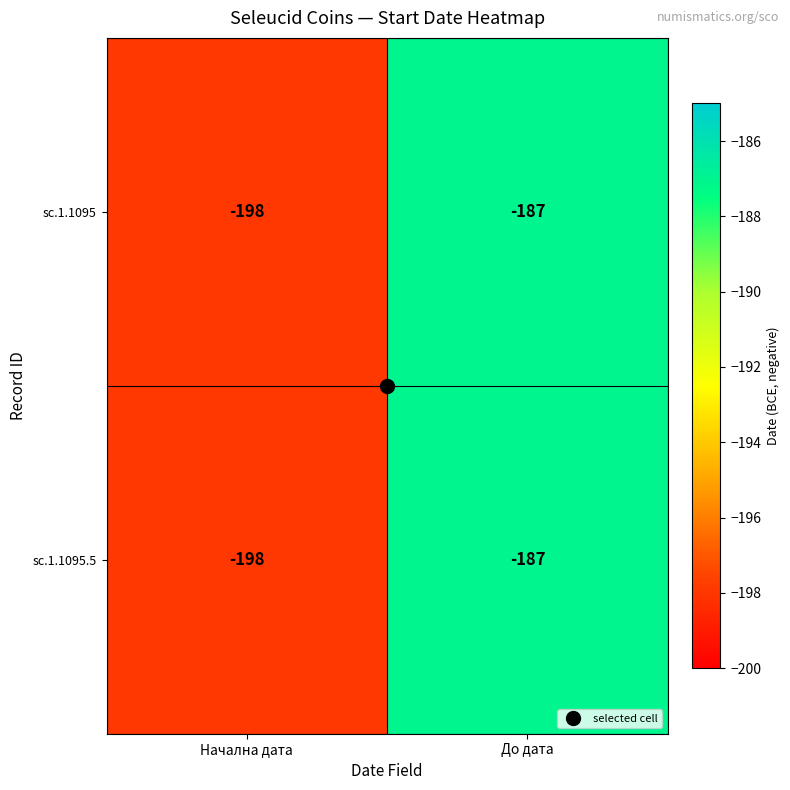

The sc.1.1095.5 series shows -198 at Начална дата. True or false?

True